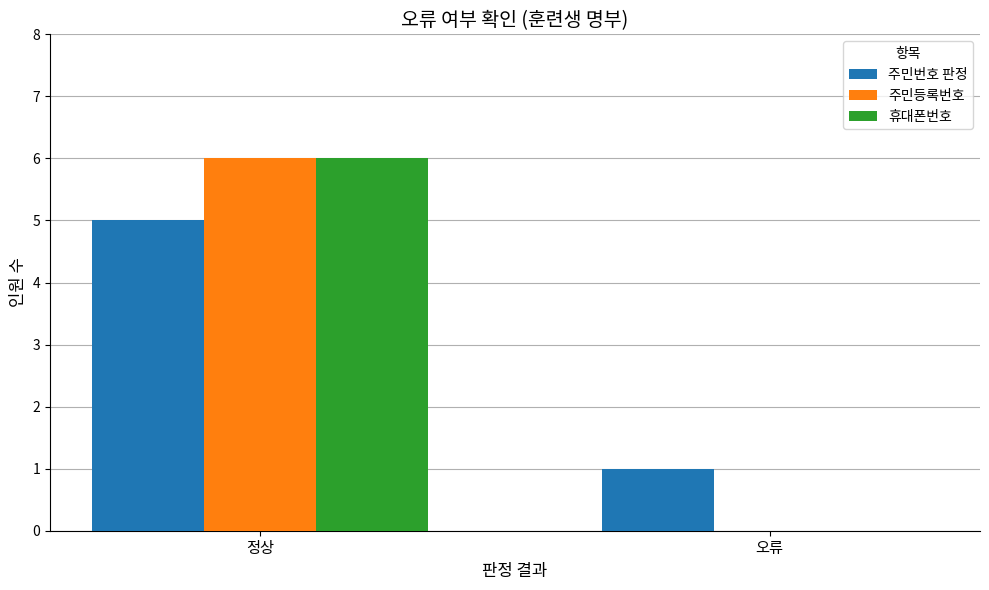

How many groups of bars are there?

2